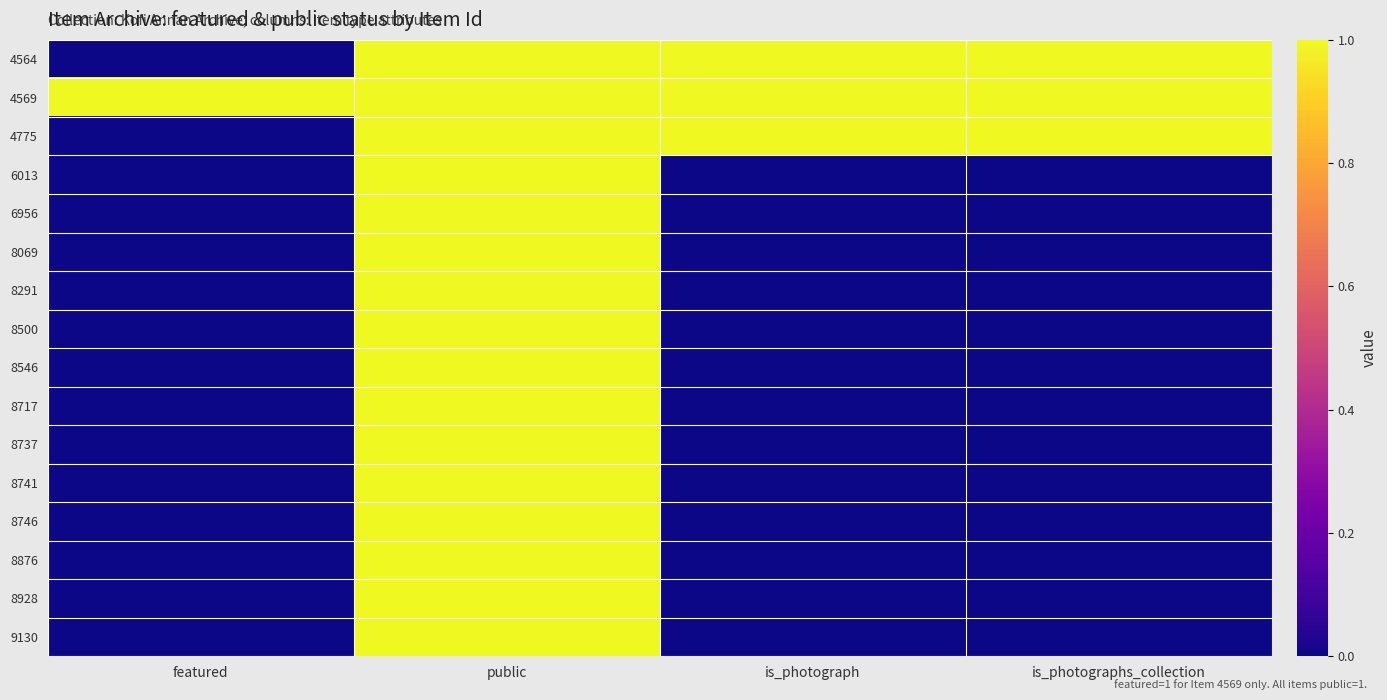

List the series in order of their peak value, highest first.

4564, 4569, 4775, 6013, 6956, 8069, 8291, 8500, 8546, 8717, 8737, 8741, 8746, 8876, 8928, 9130